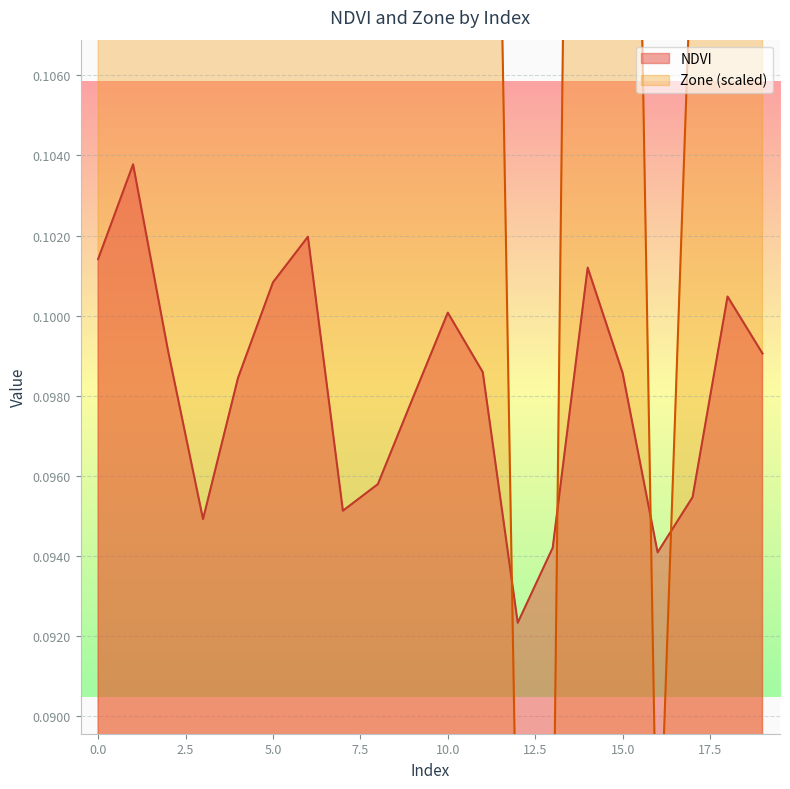

Reading left to right, extract all data points from this chart.

NDVI: 0.1	0.1	0.1	0.1	0.1	0.1	0.1	0.1	0.1	0.1	0.1	0.1	0.1	0.1	0.1	0.1	0.1	0.1	0.1	0.1
Zone: 0.2	0.2	0.1	0.1	0.1	0.2	0.2	0.1	0.1	0.1	0.2	0.1	0.1	0.1	0.2	0.1	0.1	0.1	0.2	0.1